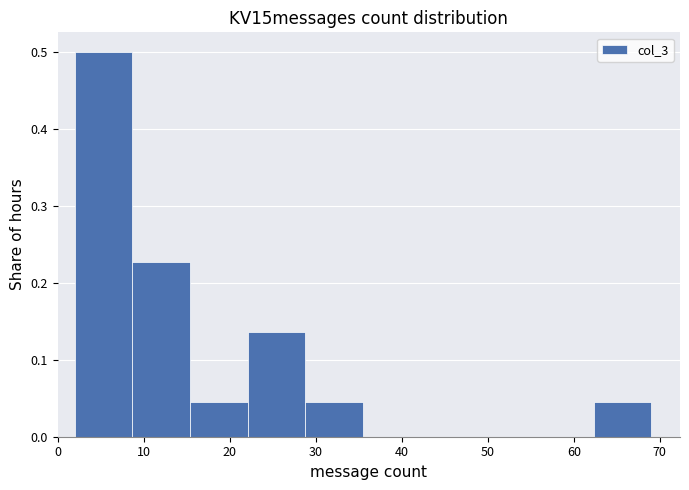

Reading left to right, transcribe this chart: for each bar, give the range it covers on the x-axis and its height. Neither the bar edges nor the heights are printed on the chart, so give them approximately, as read against the axes.

2.0 to 8.7: 0.50
8.7 to 15.4: 0.23
15.4 to 22.1: 0.05
22.1 to 28.8: 0.14
28.8 to 35.5: 0.05
35.5 to 42.2: 0
42.2 to 48.9: 0
48.9 to 55.6: 0
55.6 to 62.3: 0
62.3 to 69.0: 0.05